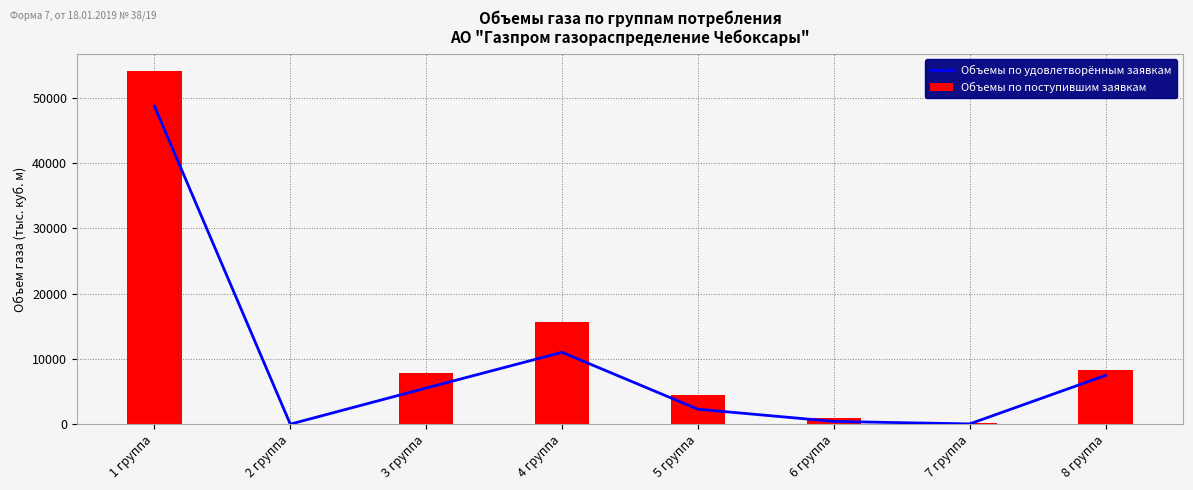

True or false: Объемы по поступившим заявкам has a value of 88440.0 at 1 группа.

False